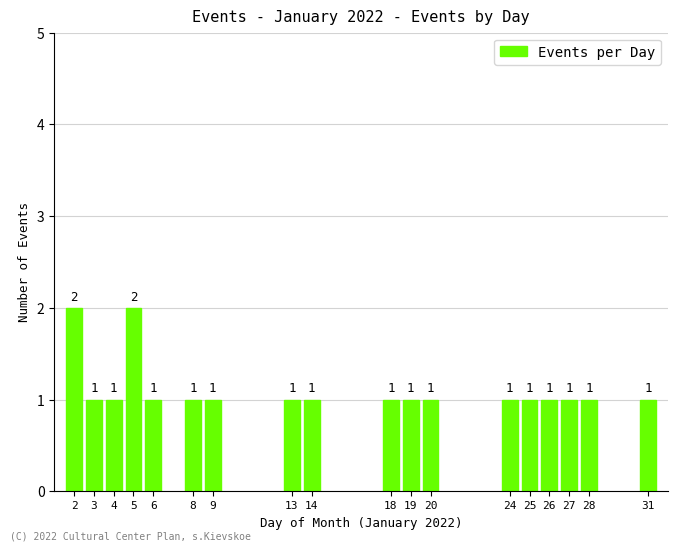

Reading right to left, transcribe all the data shown in this chart.

31=1	28=1	27=1	26=1	25=1	24=1	20=1	19=1	18=1	14=1	13=1	9=1	8=1	6=1	5=2	4=1	3=1	2=2